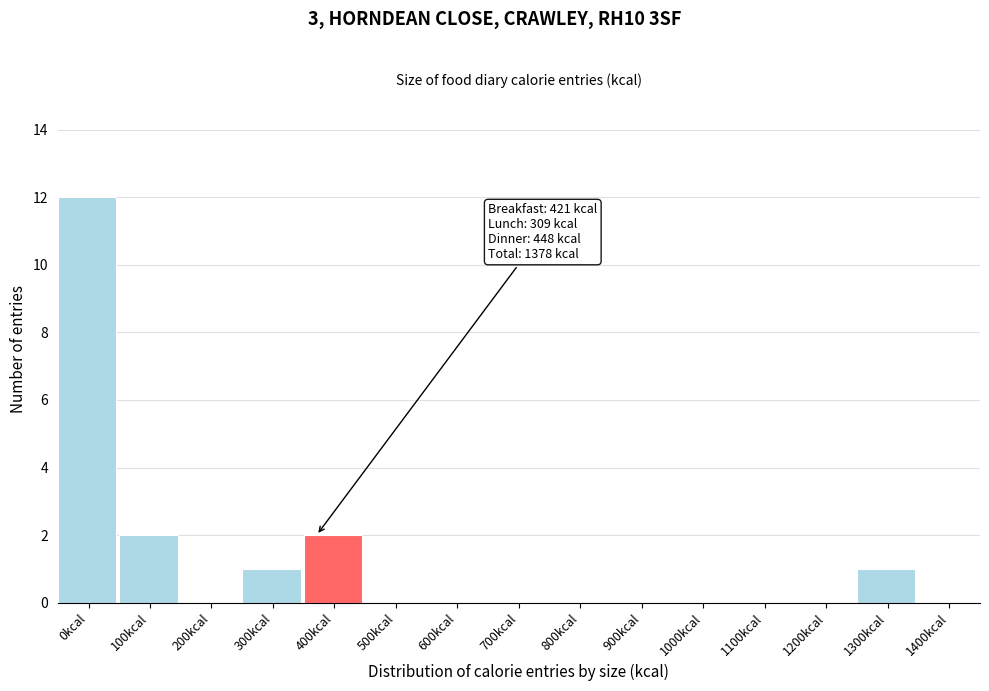

Reading left to right, extract all data points from this chart.

0kcal=12	100kcal=2	200kcal=0	300kcal=1	400kcal=2	500kcal=0	600kcal=0	700kcal=0	800kcal=0	900kcal=0	1000kcal=0	1100kcal=0	1200kcal=0	1300kcal=1	1400kcal=0